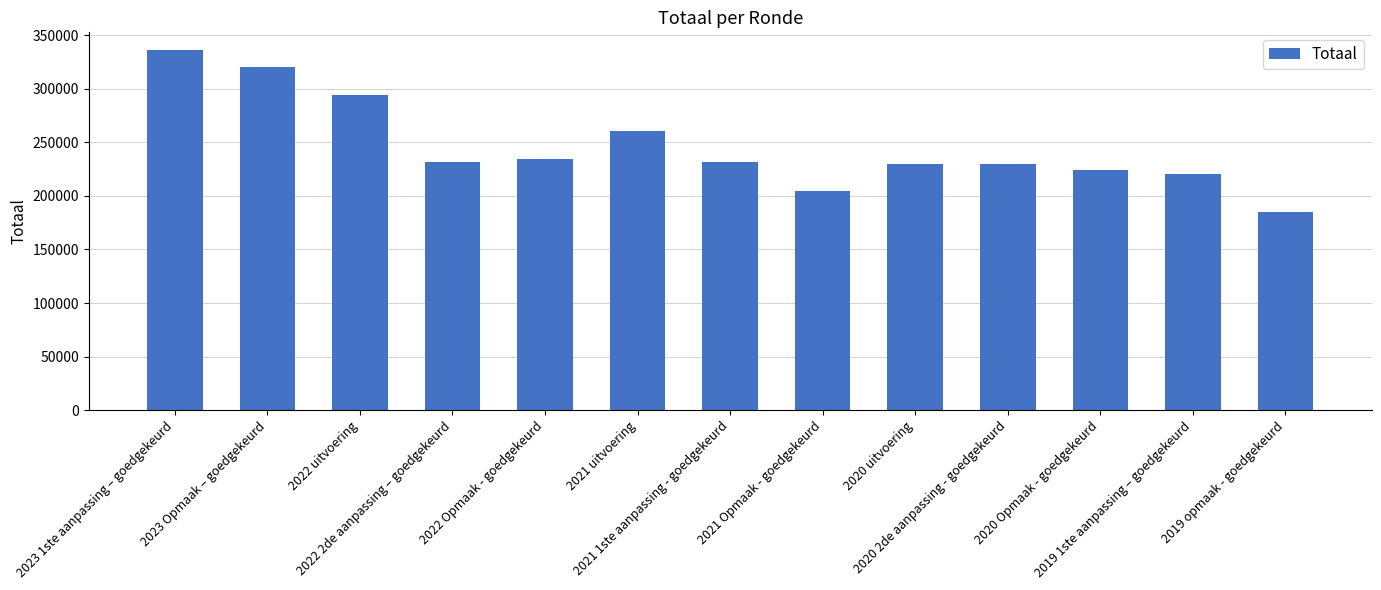

What is the label of the 3rd bar from the right?

2020 Opmaak - goedgekeurd